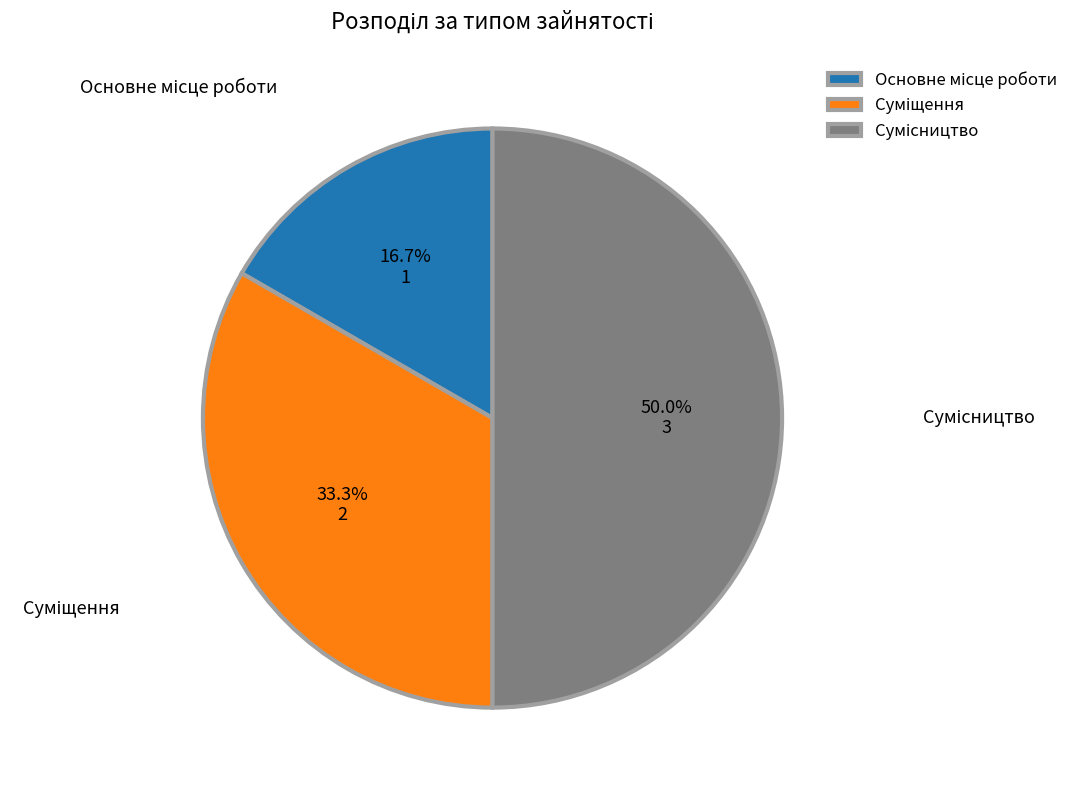

What is the largest slice in the pie chart?

Сумісництво